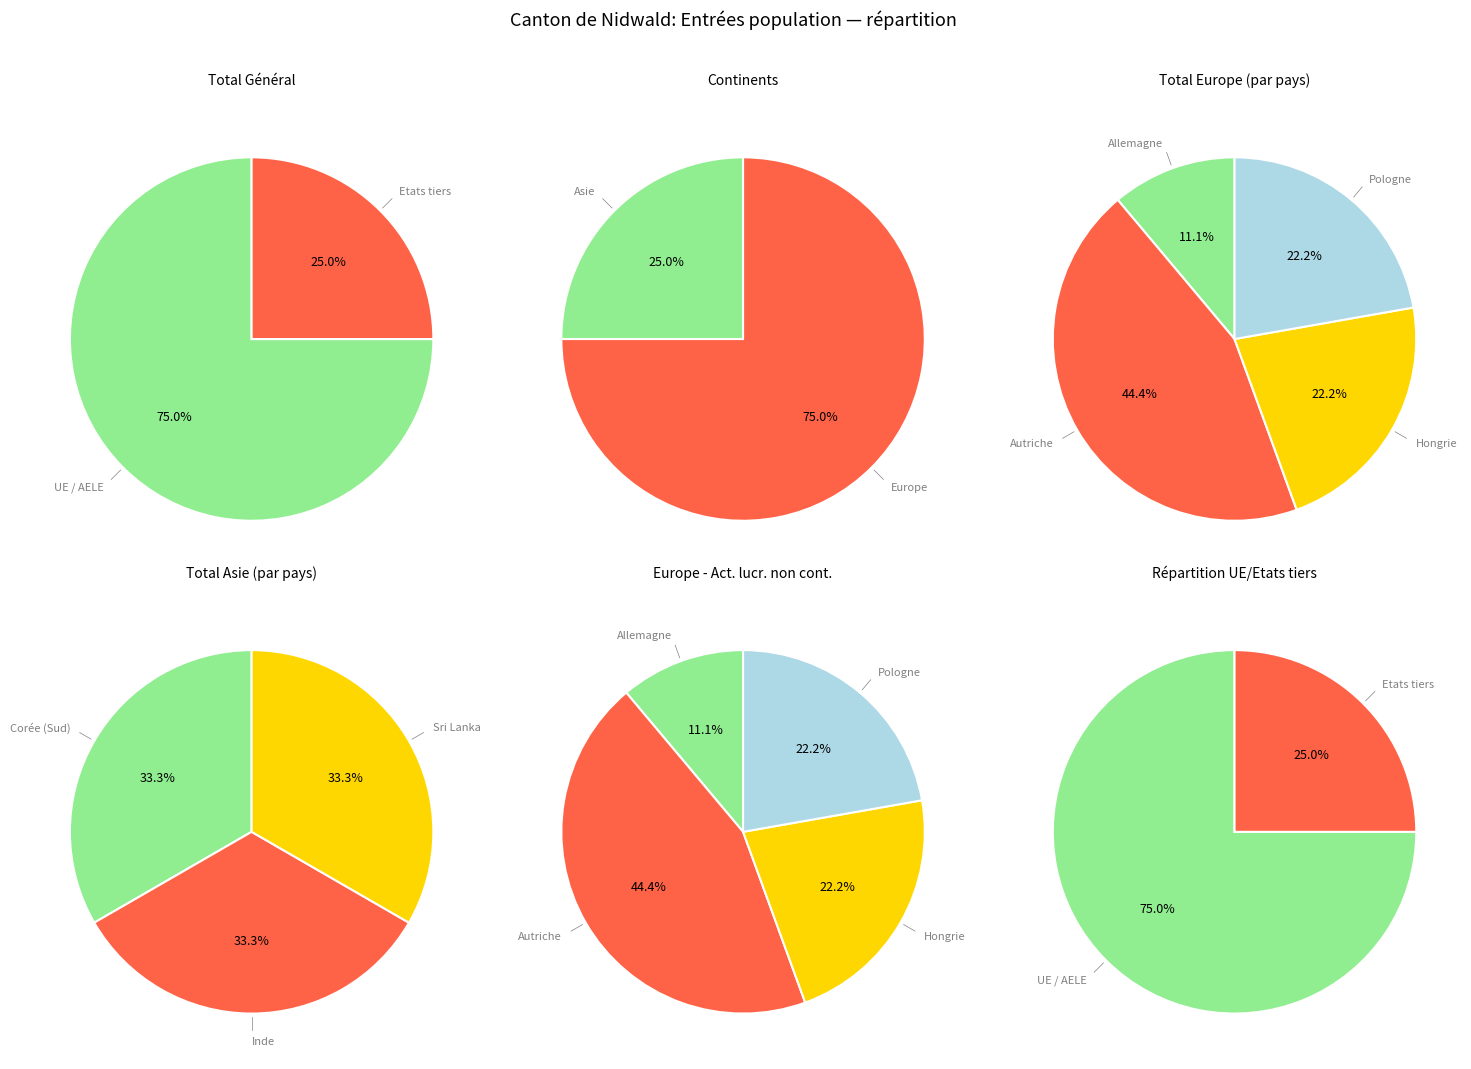

Which category has the biggest portion of the pie?

Autriche